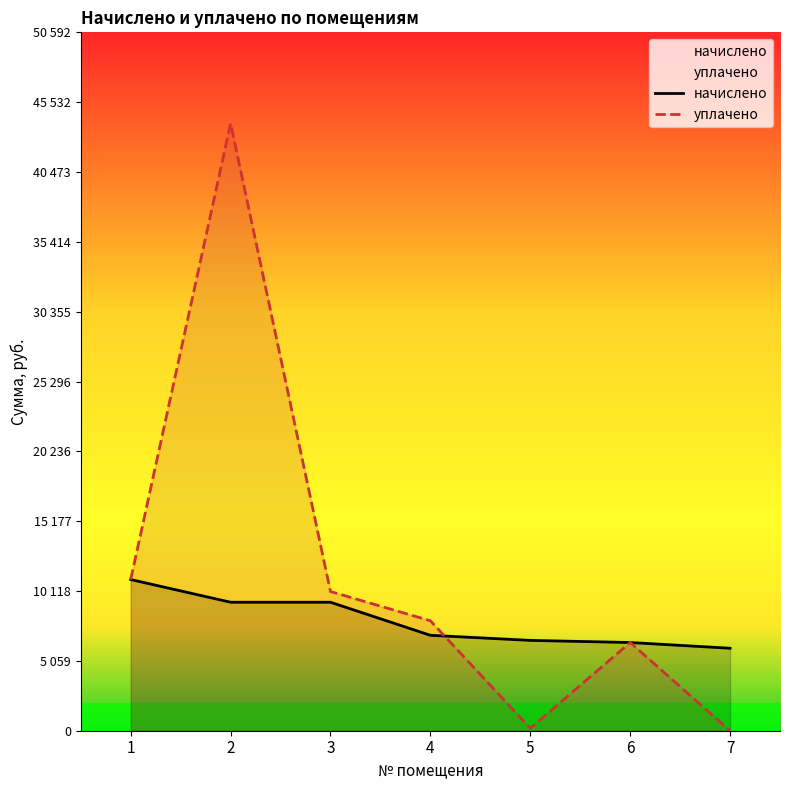

Rank the series at 7 from lowest to highest value.

уплачено, начислено